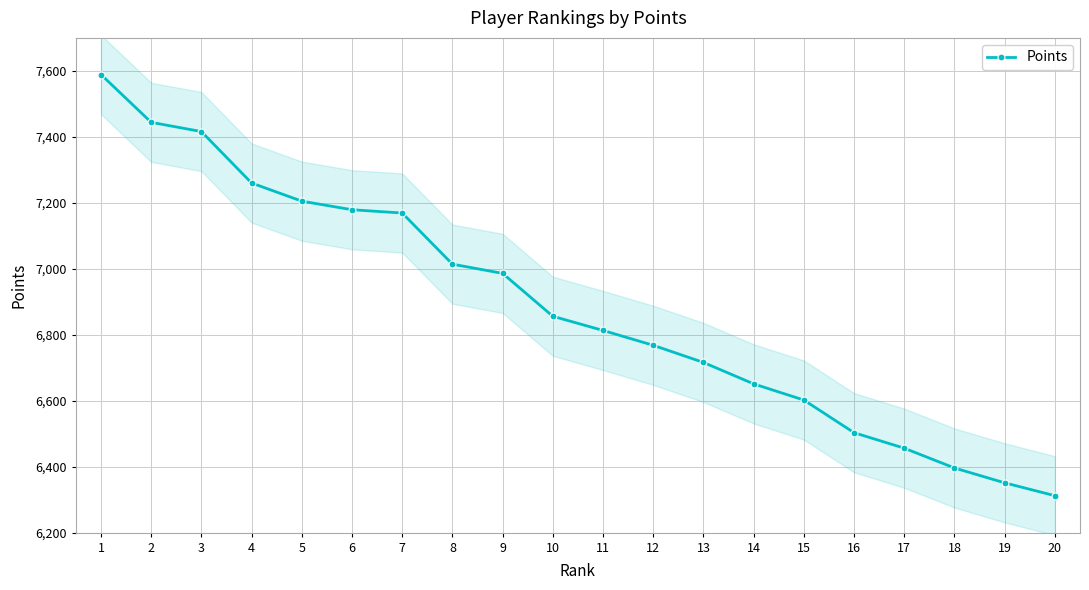

What is the sum of all values?

137686